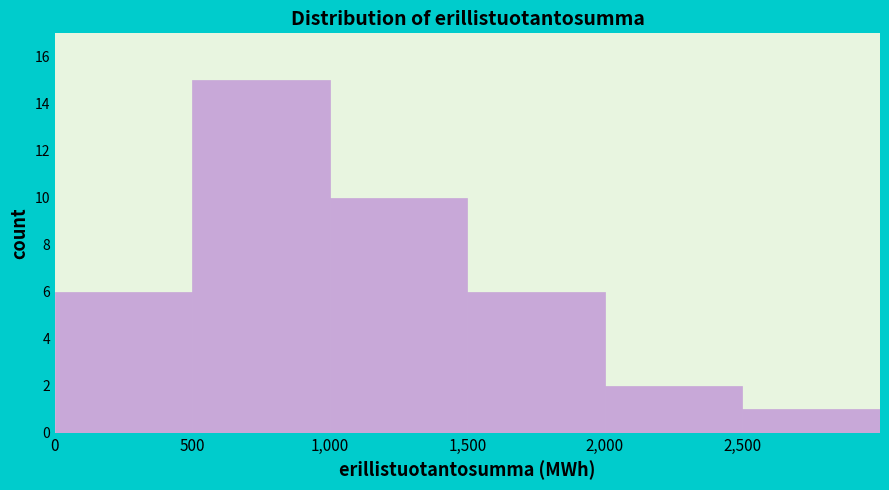

Over which range of the x-axis is the bar tallest?

500 to 1000